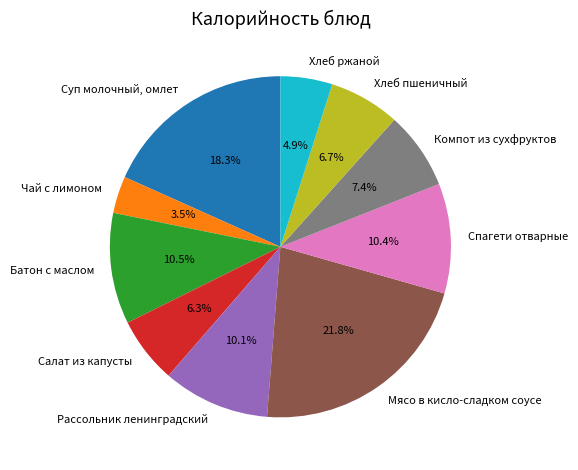

What percentage is the Хлеб пшеничный slice, to the nearest percent?

7%